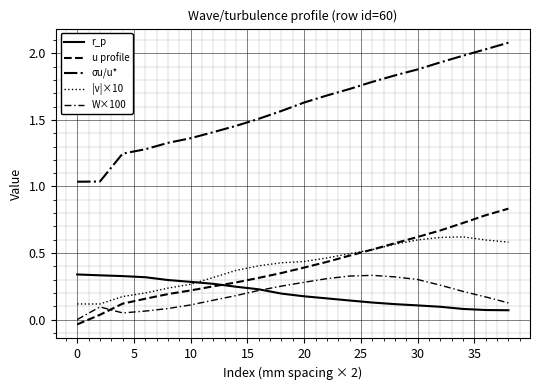

After their last crossing, which series has the higher values: r_p or u profile?

u profile